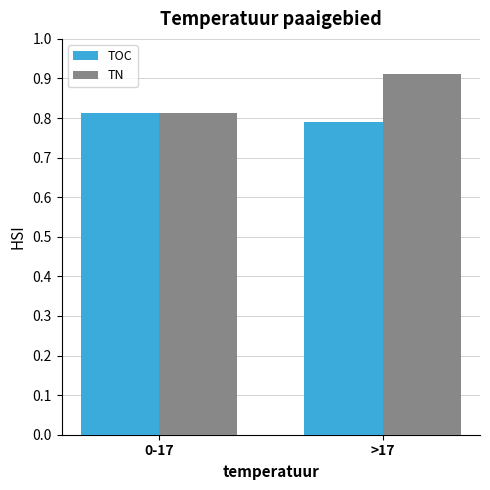

List the labels in order of TN value, smallest first.

0-17, >17